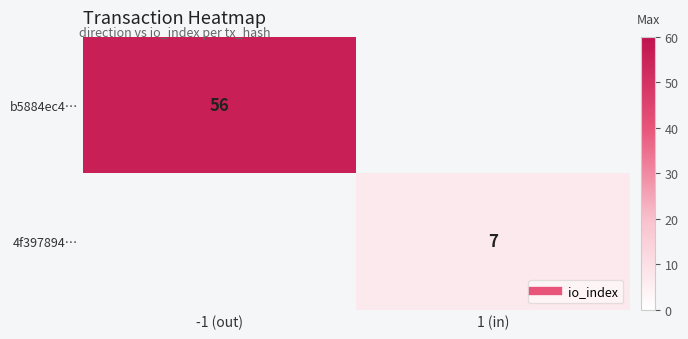

Which category has the lowest value in the 4f397894… series?

-1 (out)